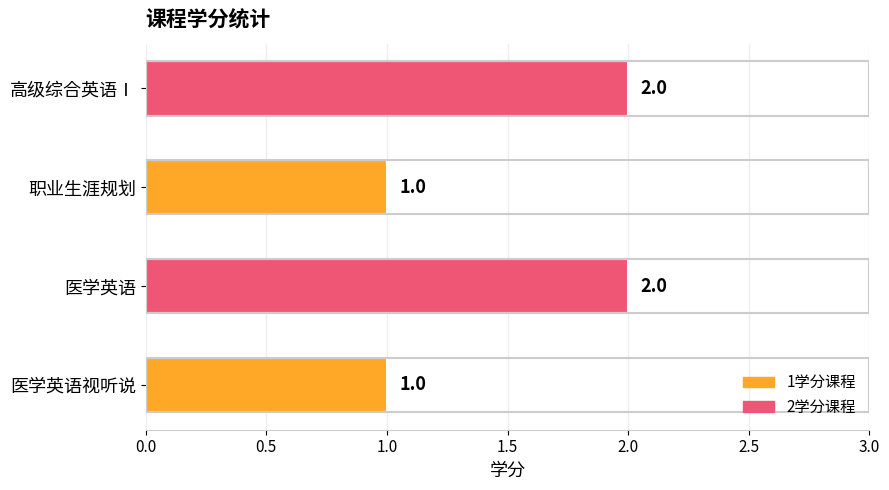

What is the difference between the second highest and minimum values?

1